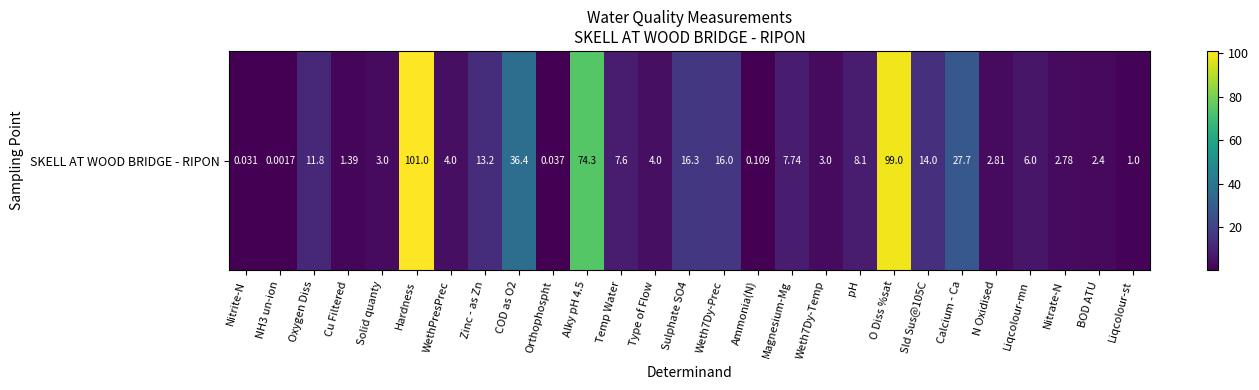

How many values are below 6?

13